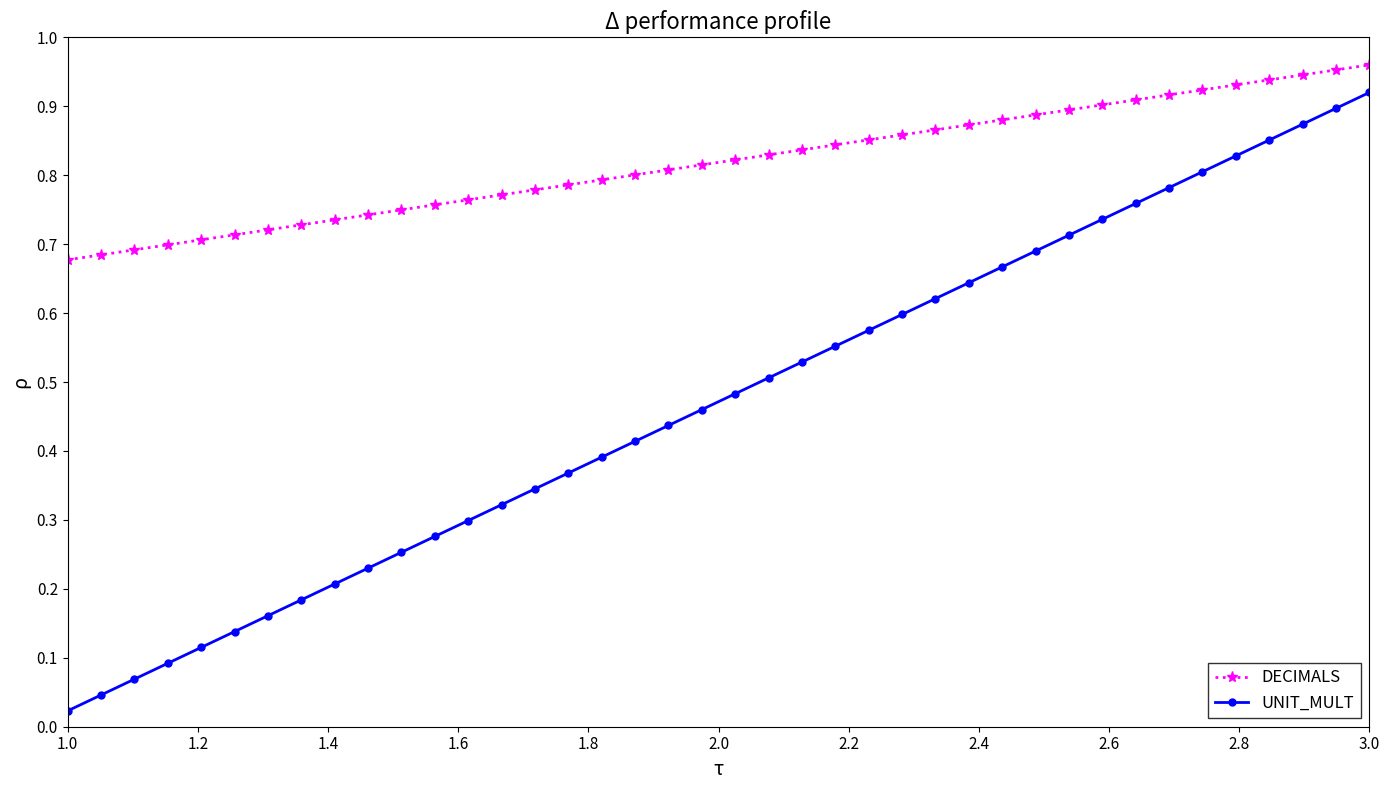

Which series has the widest spread of values?

UNIT_MULT